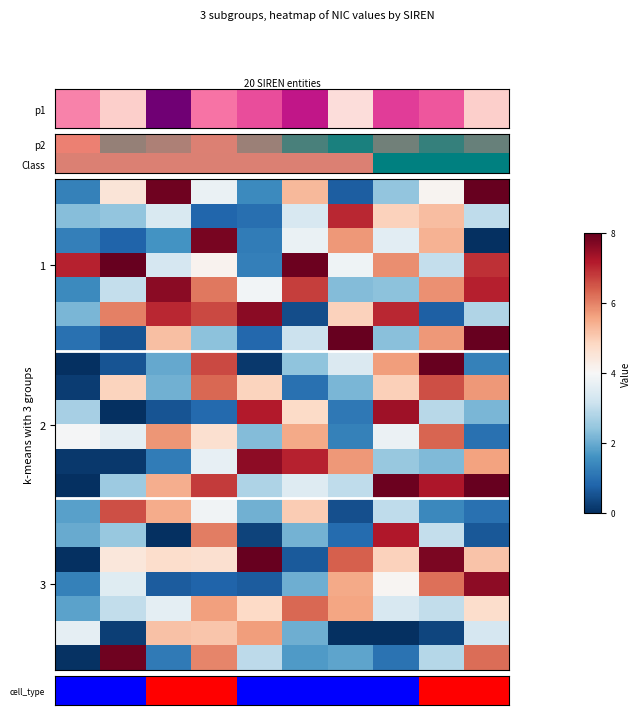

How many series are shown in this chart?

20